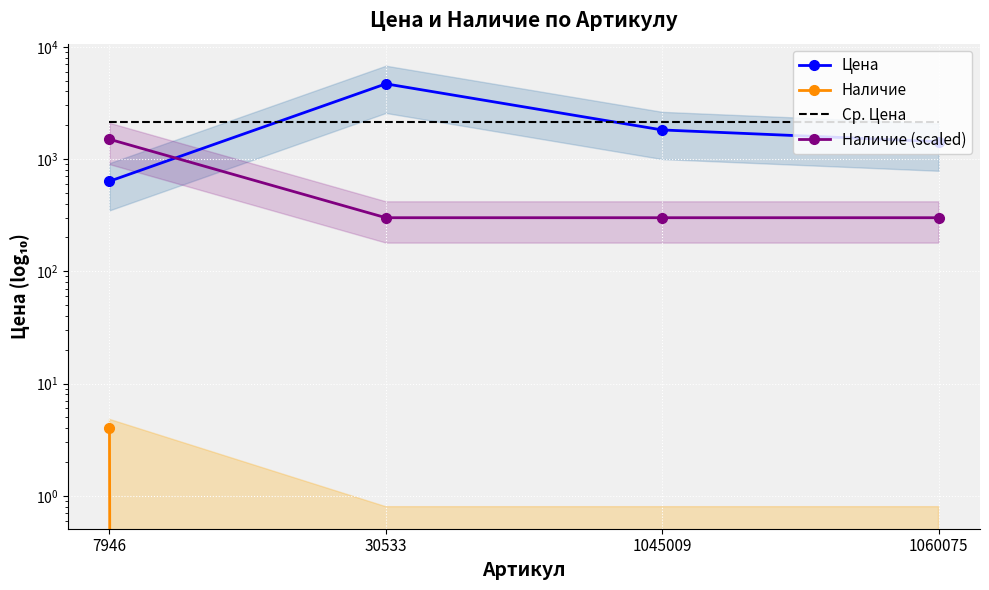

What is the spread (max minus min) of values at 30533?

4675